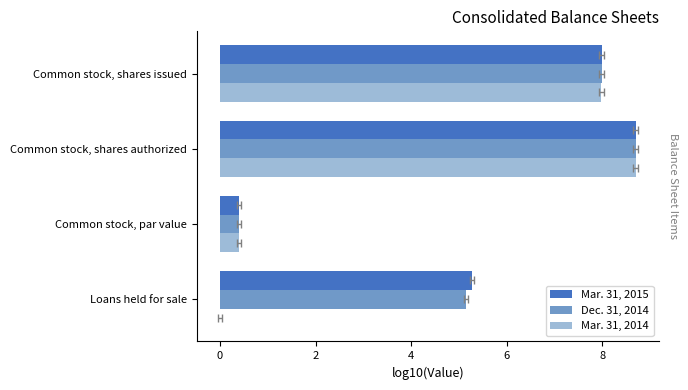

What is the difference between the maximum and minimum values in the Dec. 31, 2014 series?

8.3